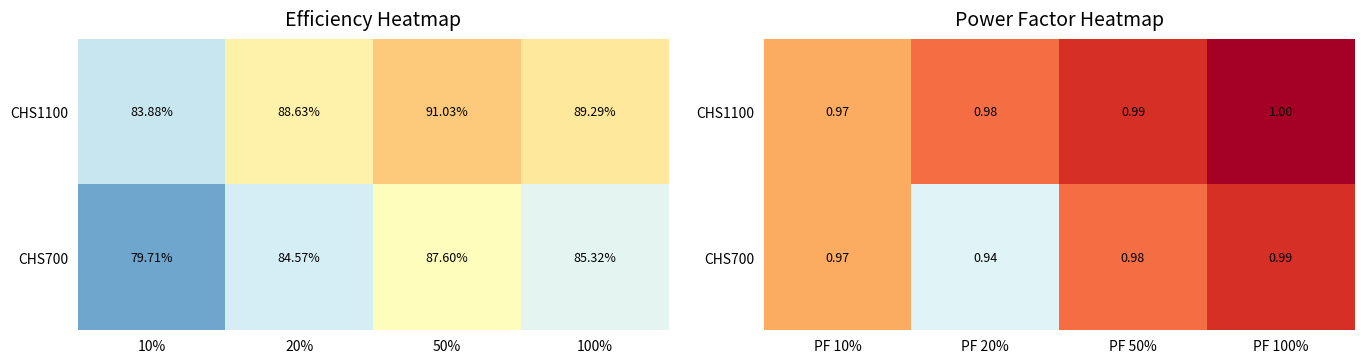

The value of CHS700 at PF 50% is 1.6. True or false?

False